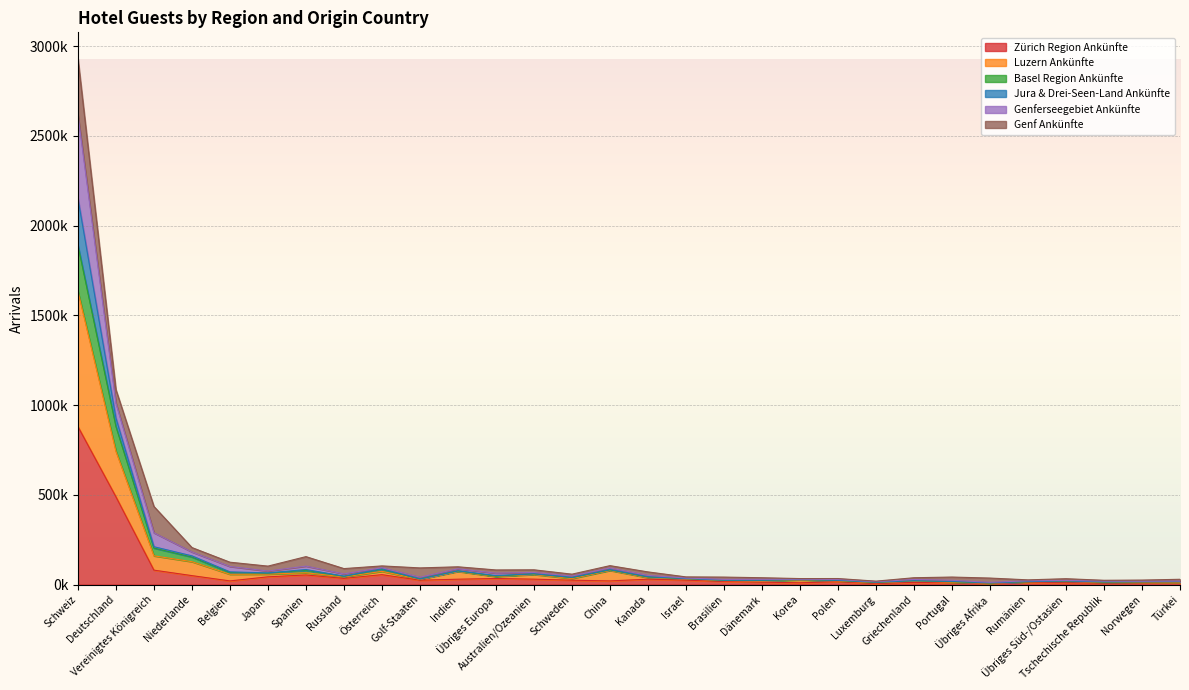

What are all the series names shown in the legend?

Zürich Region Ankünfte, Luzern Ankünfte, Basel Region Ankünfte, Jura & Drei-Seen-Land Ankünfte, Genferseegebiet Ankünfte, Genf Ankünfte